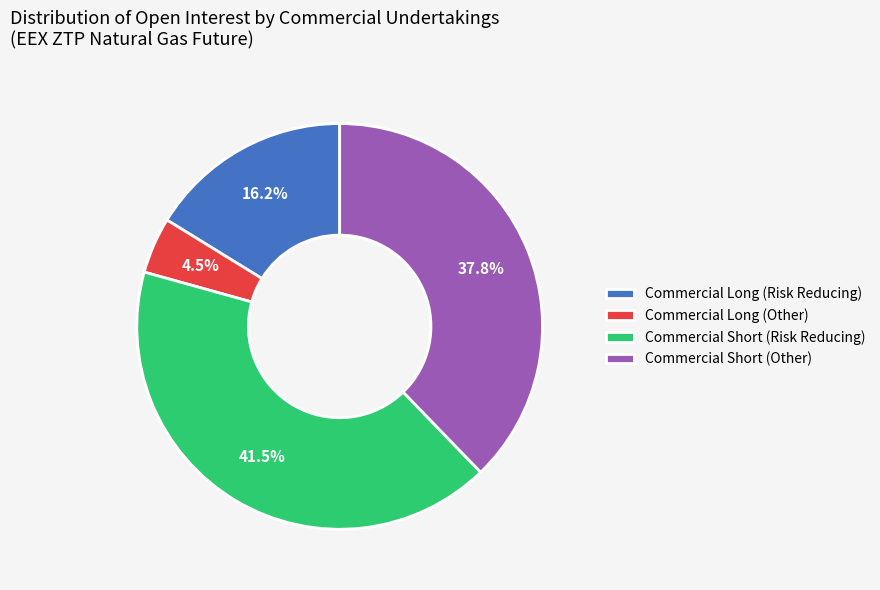

Count the number of slices in the pie.

4